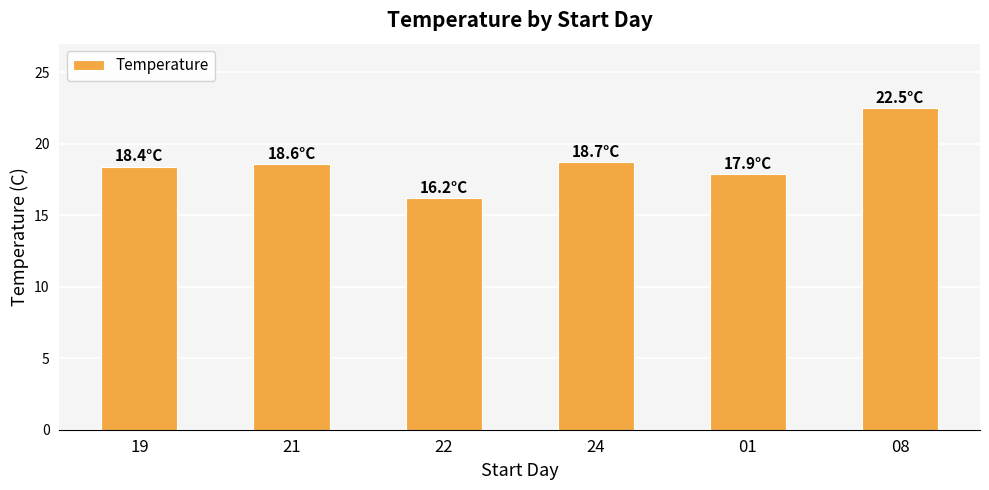

Which has a higher value, 01 or 21?

21